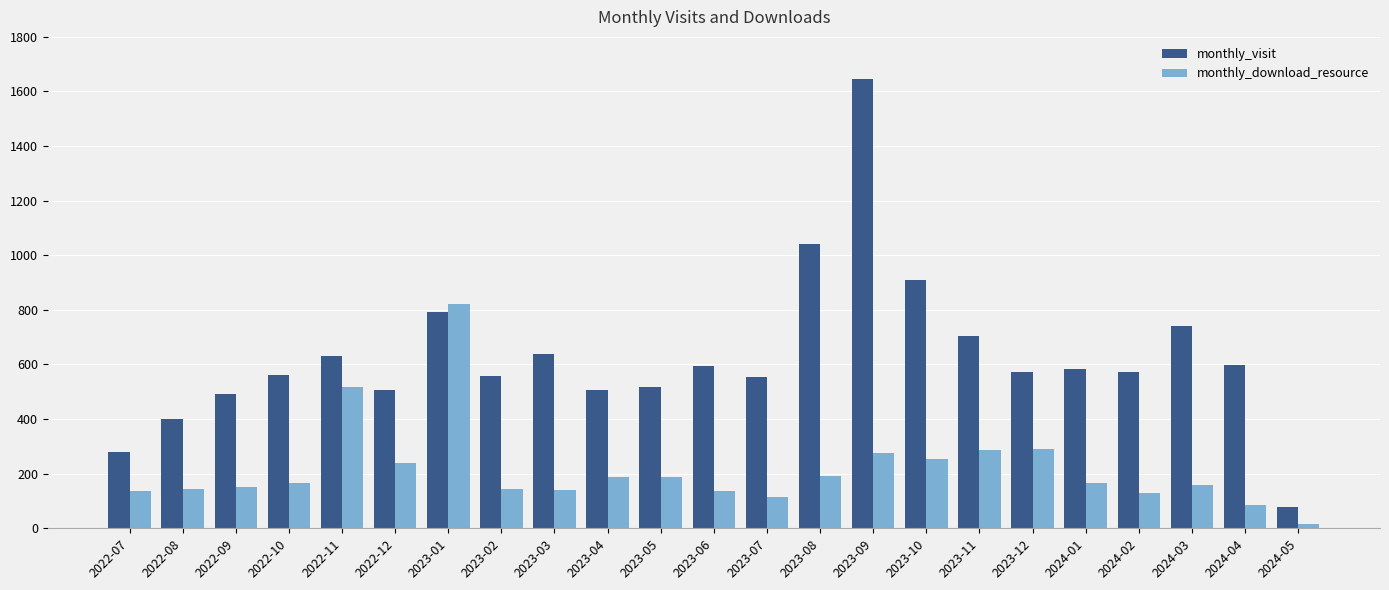

What is the average value of the monthly_visit series?

630